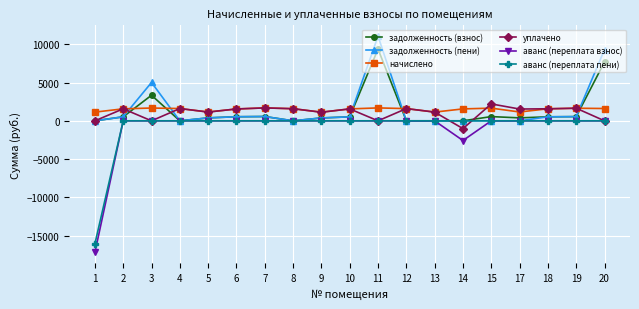

Is the value of начислено at 18 greater than the value of задолженность (взнос) at 7?

Yes